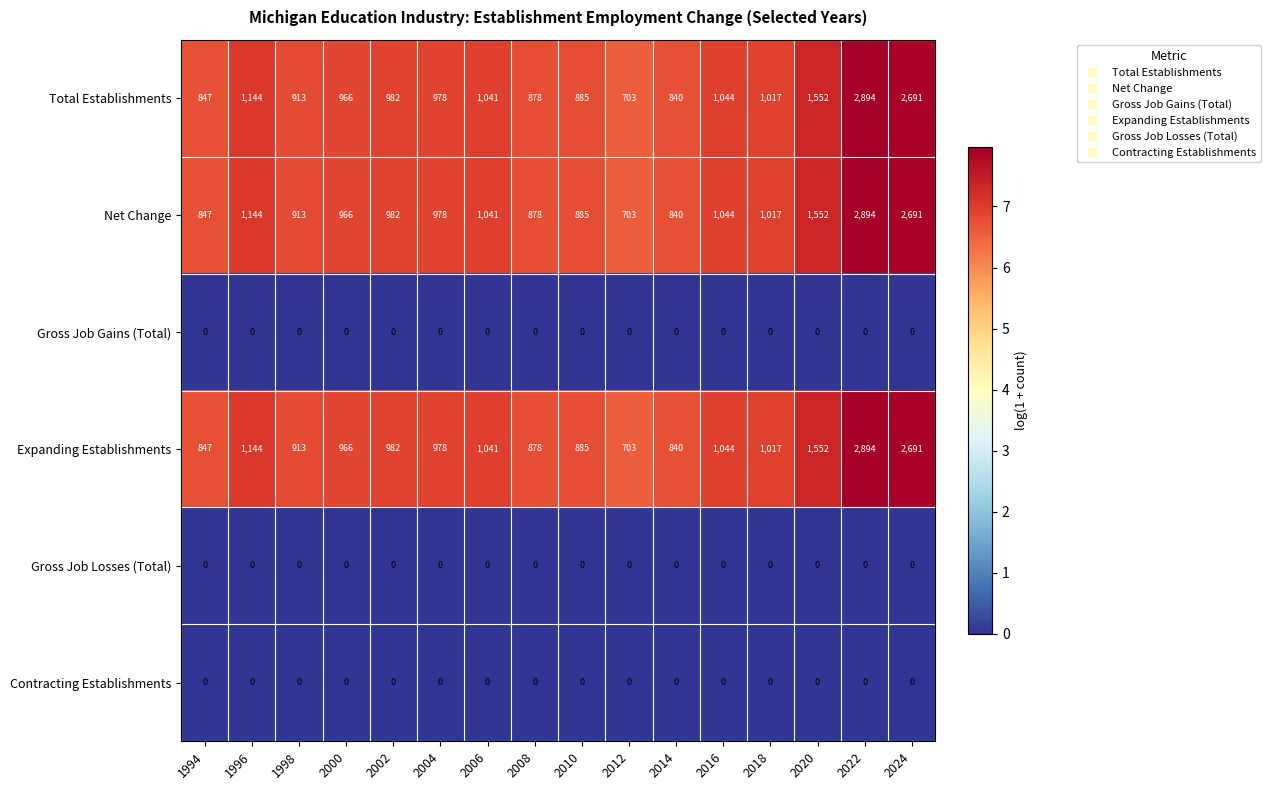

What is the spread (max minus min) of values at 2008?

878